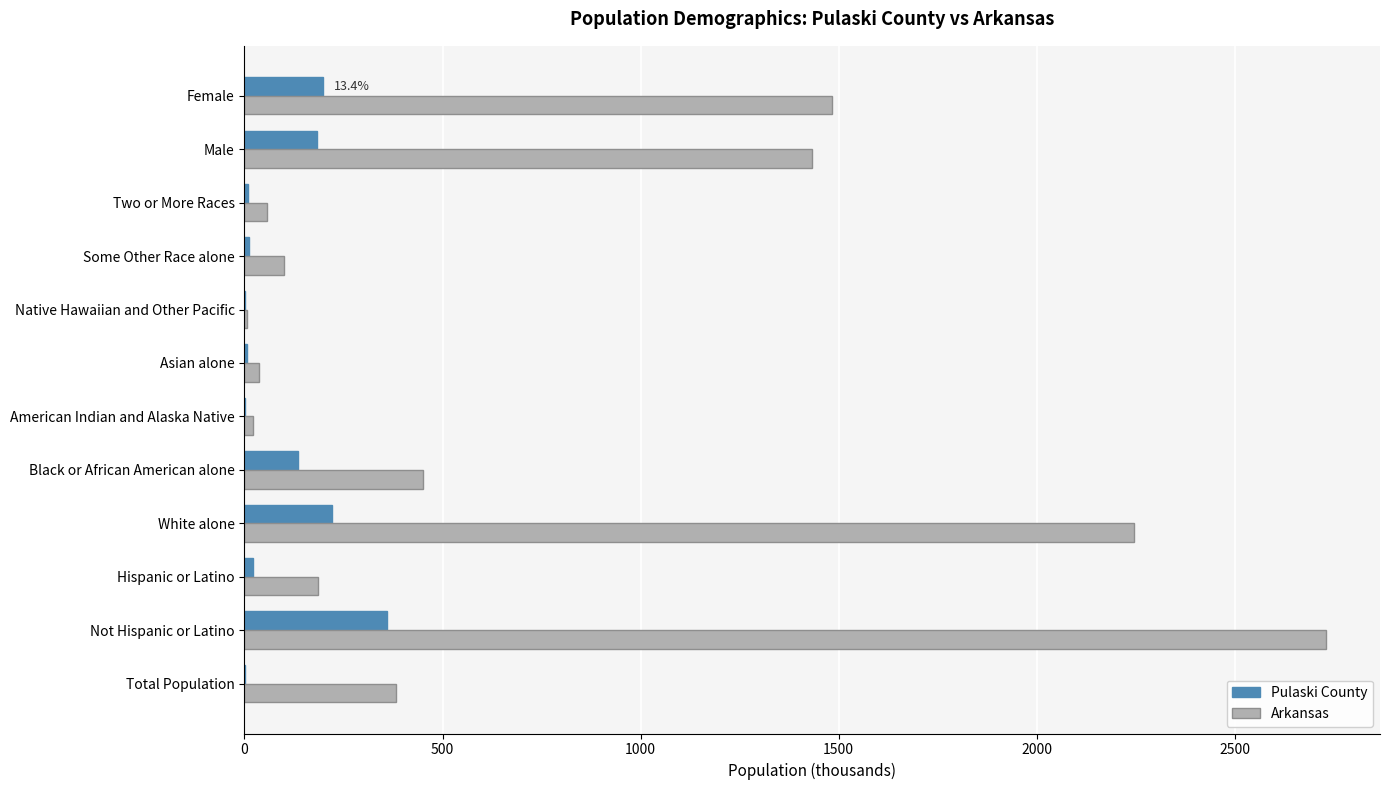

What is the sum of all Arkansas values?

9130.5